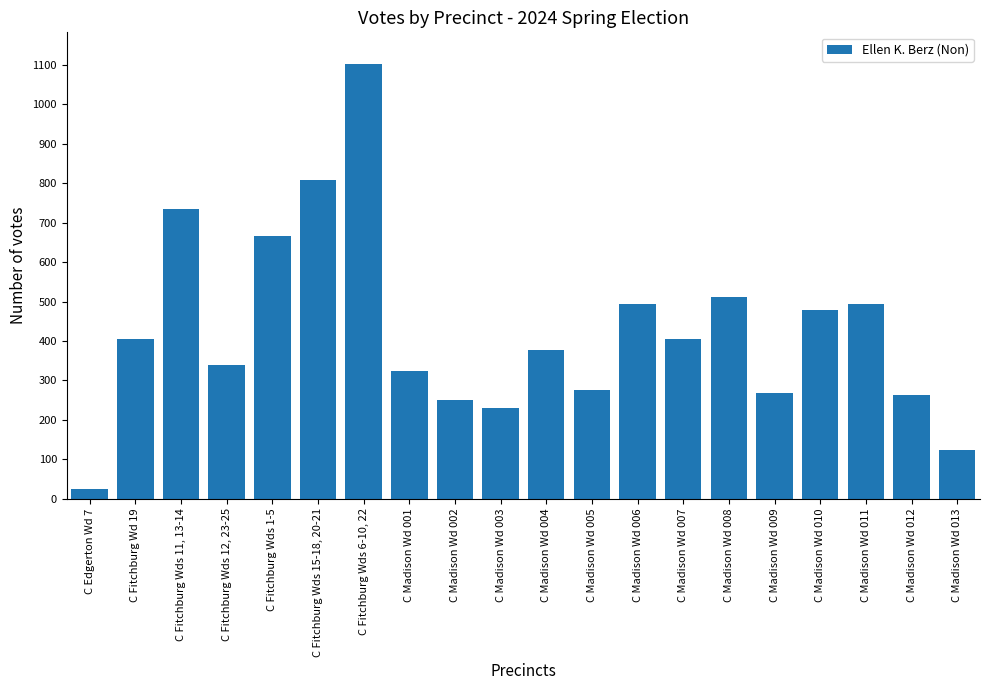

What is the ratio of the value at C Madison Wd 001 to the value at C Madison Wd 008?

0.6